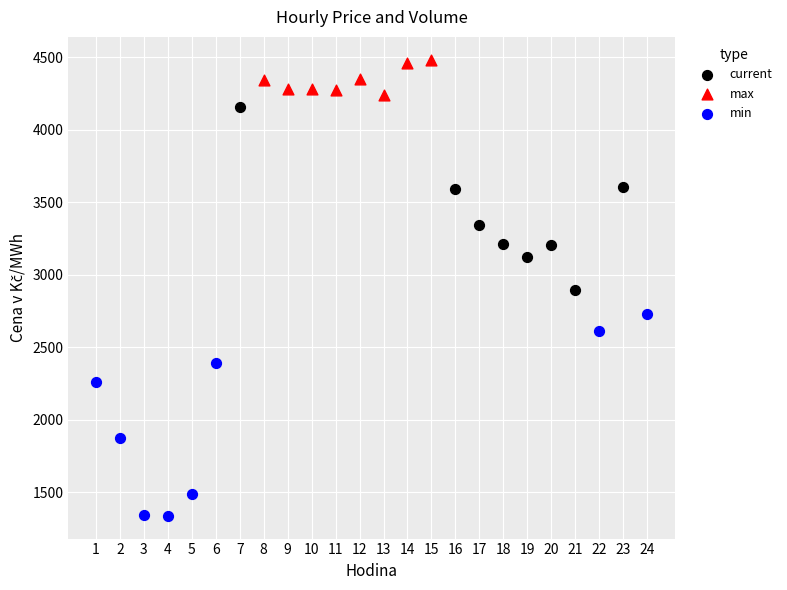

Which series has the widest spread of Y values?

min